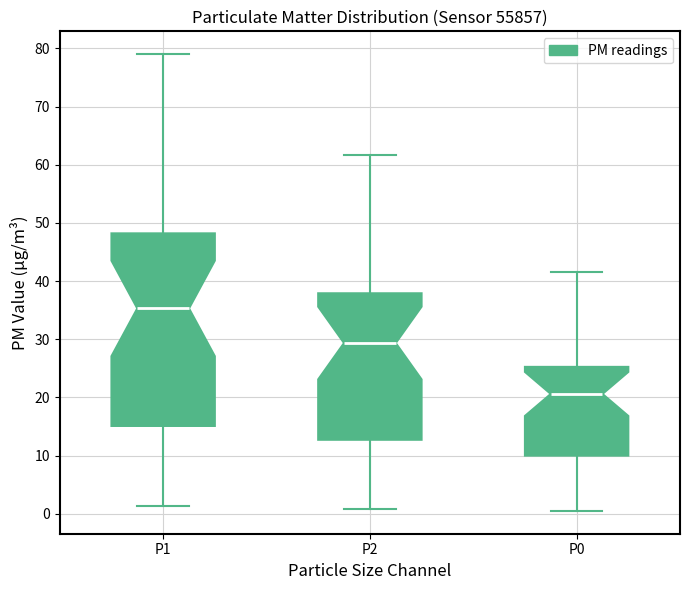

Where is the lower edge of the box for P2 on the y-axis? The values are not printed on the chart, so give them approximately, as read against the axis.

13